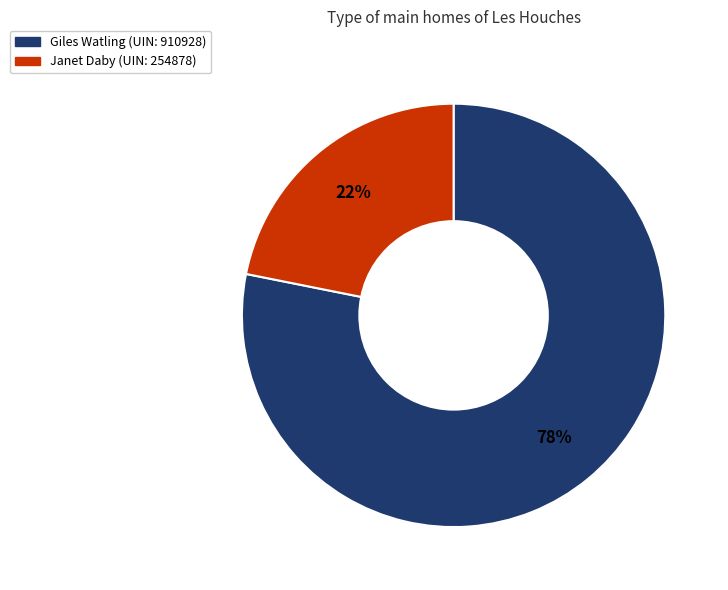

Rank the categories by value from highest to lowest.

Giles Watling (UIN: 910928), Janet Daby (UIN: 254878)